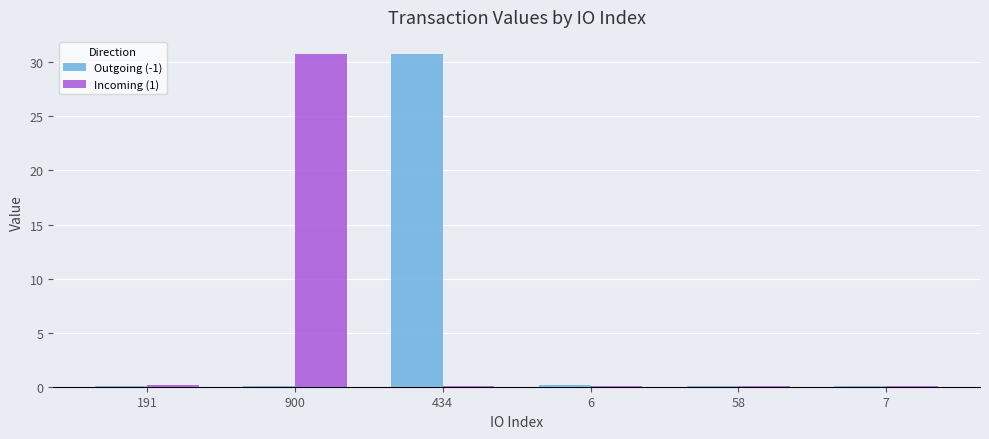

The Outgoing (-1) series shows 30.8 at 434. True or false?

True